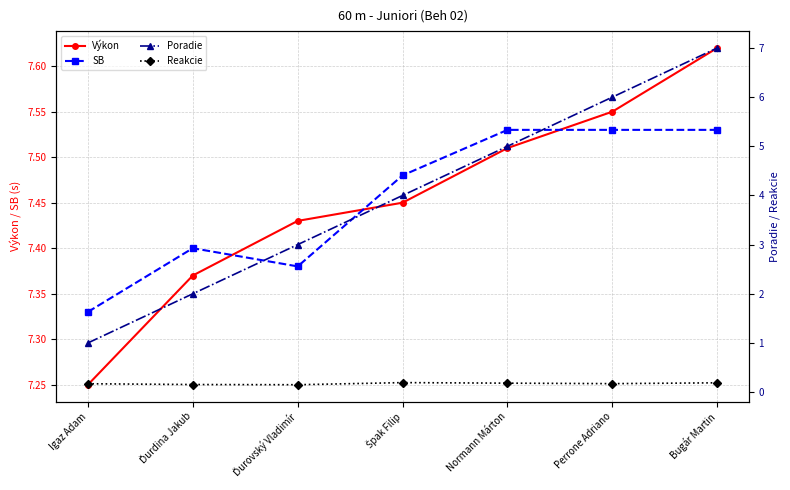

True or false: Reakcie and SB cross at least once.

False